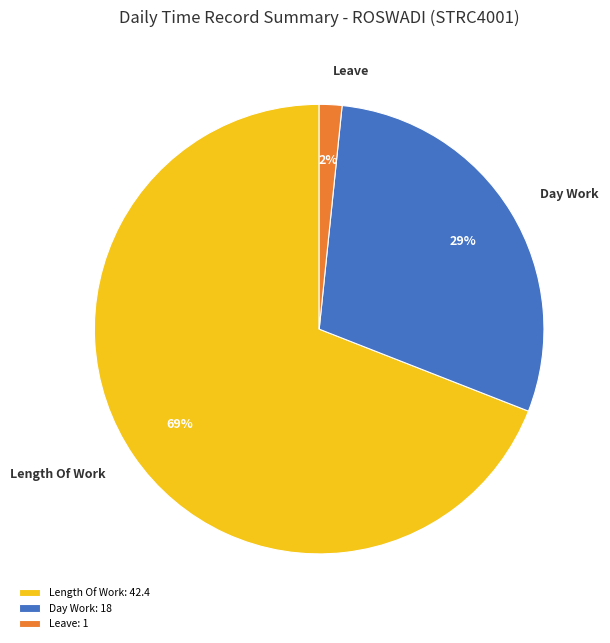

To the nearest percent, what is the difference between the largest and smallest slice percentages?

67%